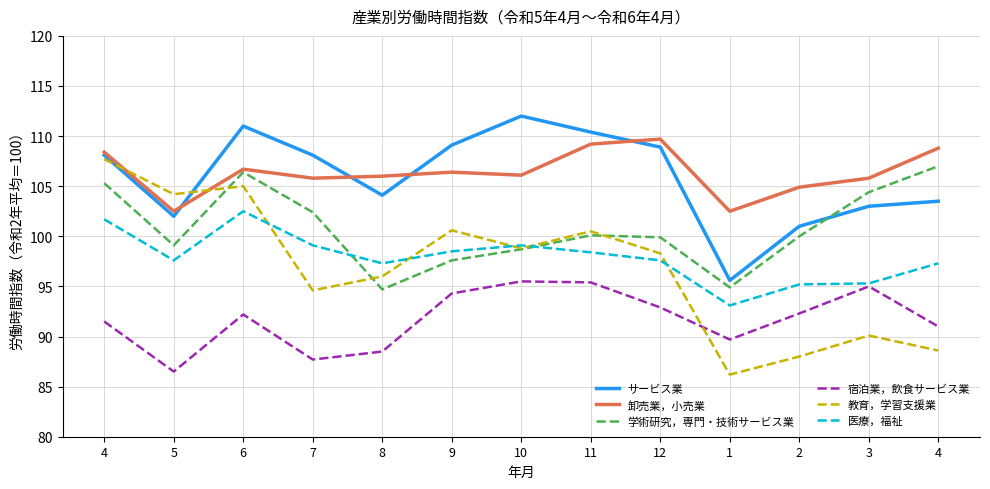

What is the lowest value of the 学術研究，専門・技術サービス業 series?

94.7